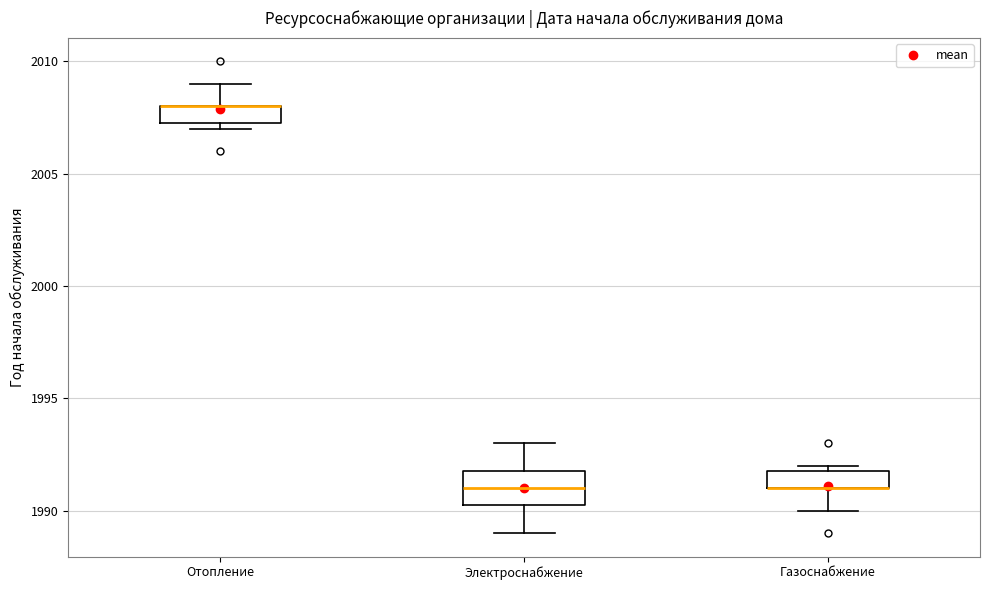

Comparing the boxes themselves (not the whiskers), which one is the tallest?

Электроснабжение